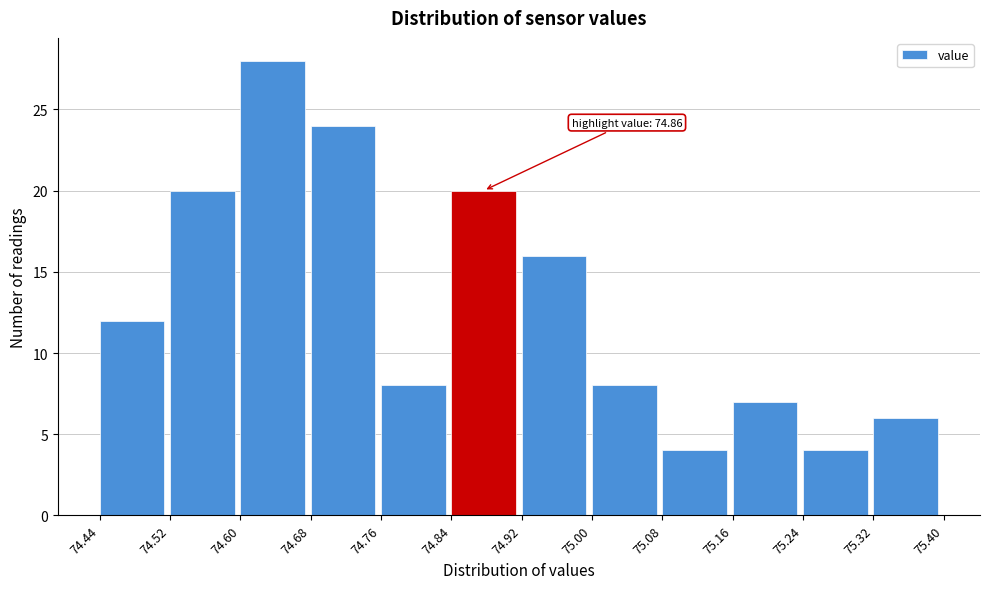

Which range on the x-axis has the tallest bar?

74.60 to 74.68